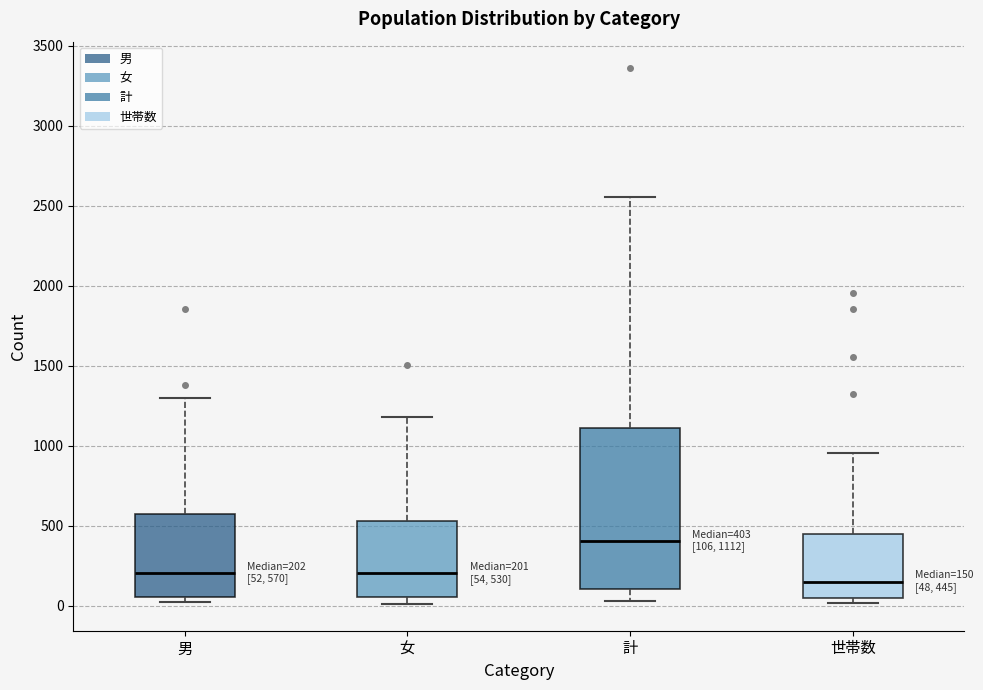

Which box is the tallest, from its lower edge to its upper edge?

計